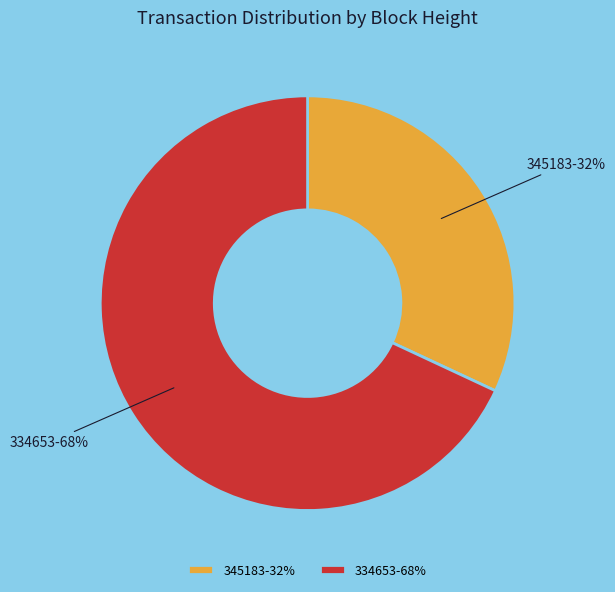

The 345183 slice represents 32% of the pie. True or false?

True